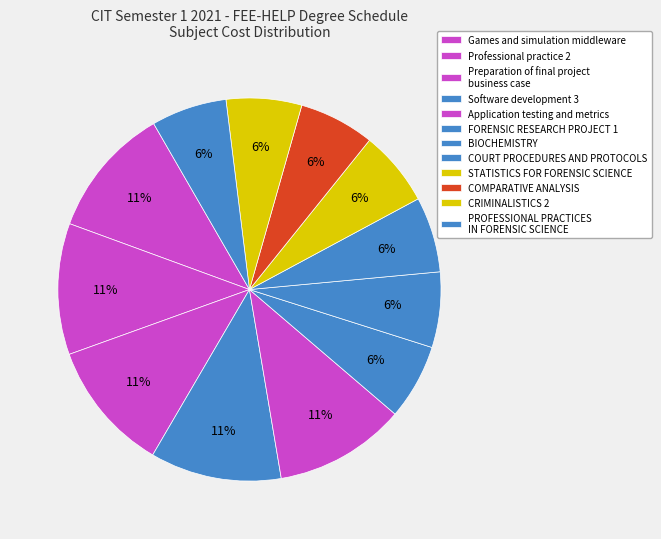

Is there a majority slice in this chart?

No